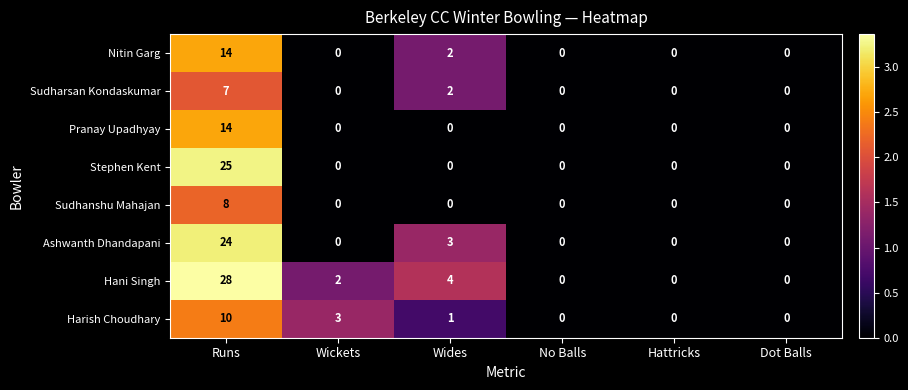

What value does the Sudhanshu Mahajan series have at Runs?

8